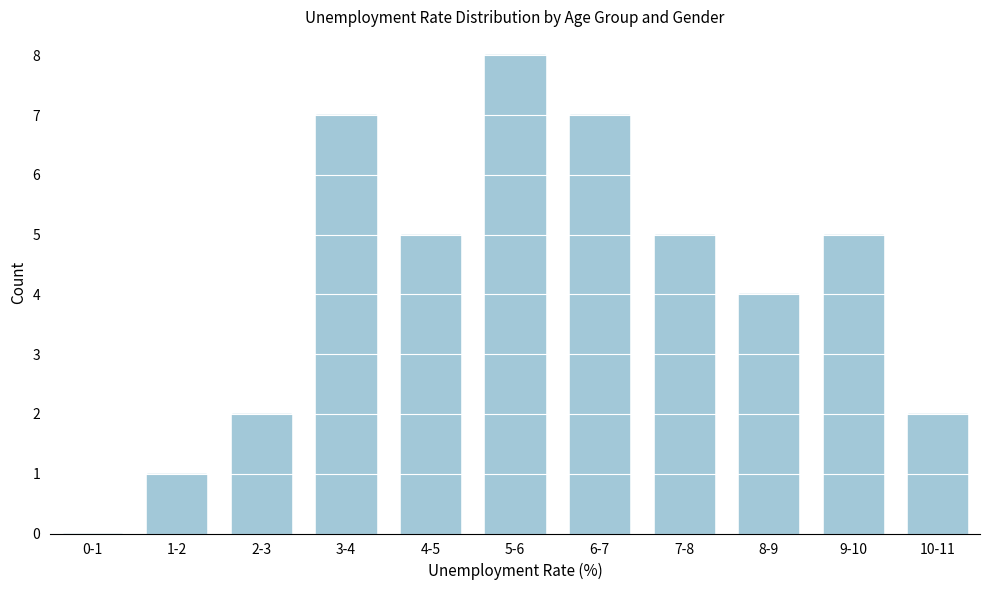

Reading left to right, what are all the values shown in this chart?

0-1=0	1-2=1	2-3=2	3-4=7	4-5=5	5-6=8	6-7=7	7-8=5	8-9=4	9-10=5	10-11=2